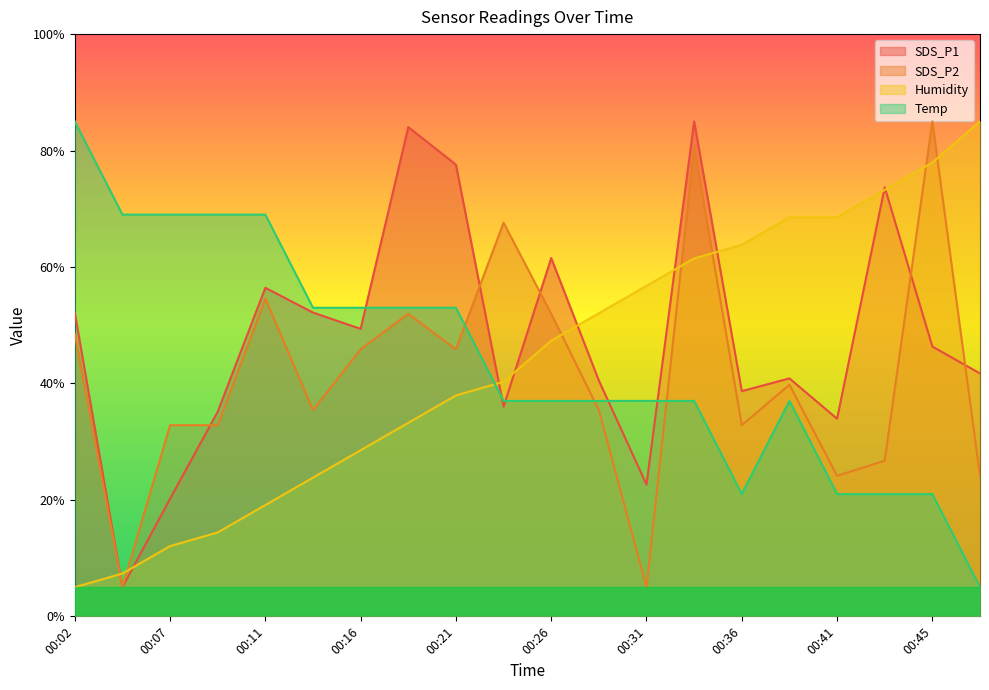

Reading left to right, list all the values displayed in this chart.

SDS_P1: 00:02=52.2	00:04=5.0	00:07=20.2	00:09=35.2	00:11=56.4	00:14=52.2	00:16=49.4	00:19=84.0	00:21=77.6	00:24=36.0	00:26=61.5	00:28=40.5	00:31=22.6	00:33=85.0	00:36=38.7	00:38=40.9	00:41=33.9	00:43=73.7	00:45=46.3	00:48=41.7
SDS_P2: 00:02=48.5	00:04=5.0	00:07=32.8	00:09=32.8	00:11=54.6	00:14=35.4	00:16=45.9	00:19=52.0	00:21=45.9	00:24=67.6	00:26=52.0	00:28=35.4	00:31=5.0	00:33=80.7	00:36=32.8	00:38=39.8	00:41=24.1	00:43=26.7	00:45=85.0	00:48=24.1
Humidity: 00:02=5.0	00:04=7.4	00:07=12.1	00:09=14.4	00:11=19.1	00:14=23.8	00:16=28.5	00:19=33.2	00:21=37.9	00:24=40.3	00:26=47.4	00:28=52.1	00:31=56.8	00:33=61.5	00:36=63.8	00:38=68.5	00:41=68.5	00:43=73.2	00:45=77.9	00:48=85.0
Temp: 00:02=85.0	00:04=69.0	00:07=69.0	00:09=69.0	00:11=69.0	00:14=53.0	00:16=53.0	00:19=53.0	00:21=53.0	00:24=37.0	00:26=37.0	00:28=37.0	00:31=37.0	00:33=37.0	00:36=21.0	00:38=37.0	00:41=21.0	00:43=21.0	00:45=21.0	00:48=5.0